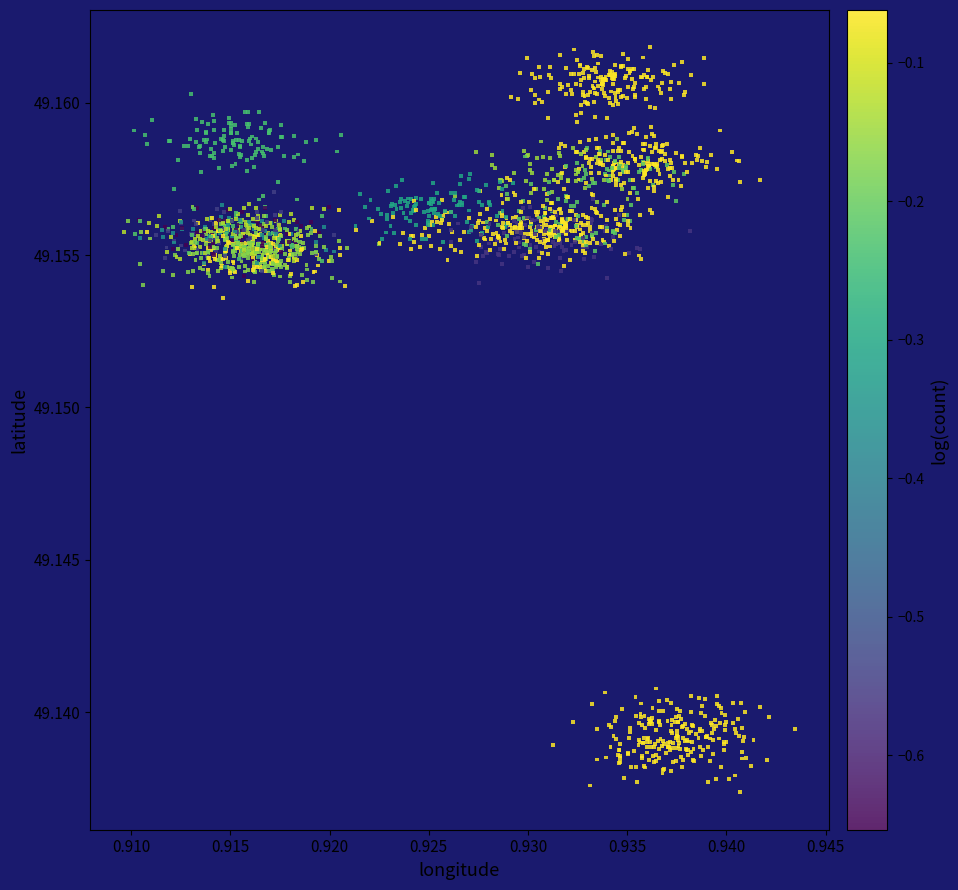

How many data points are displayed?

2016